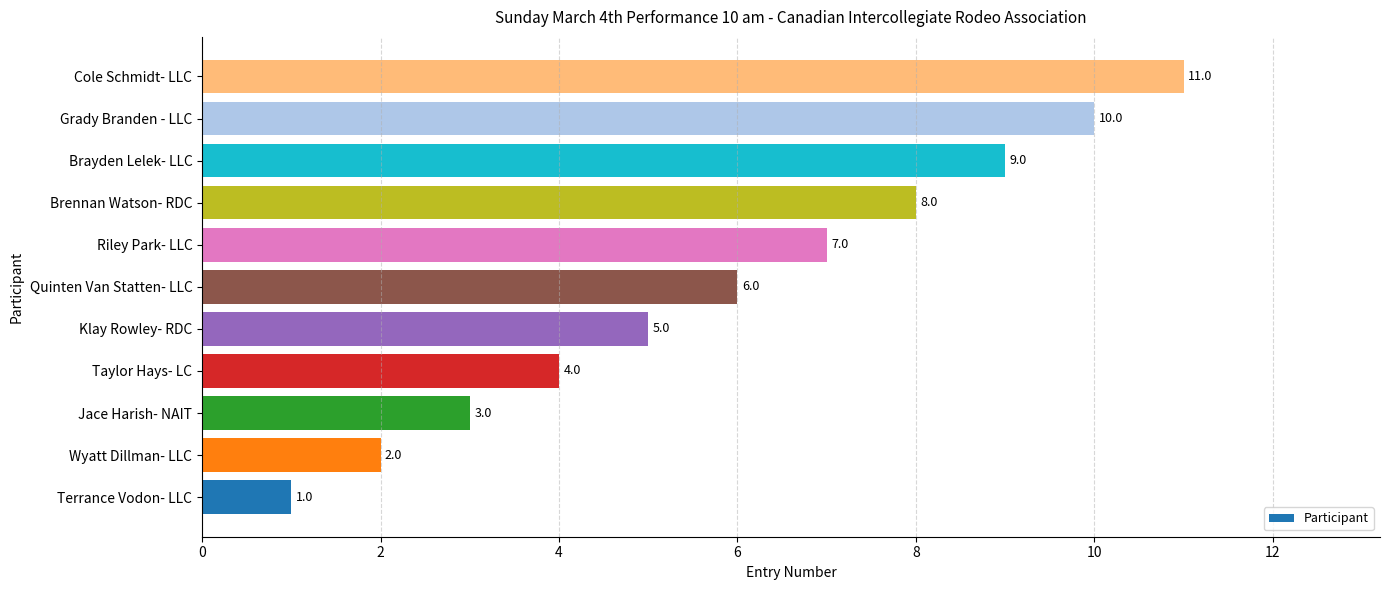

Where is the data nearest to the value 6?

Quinten Van Statten- LLC